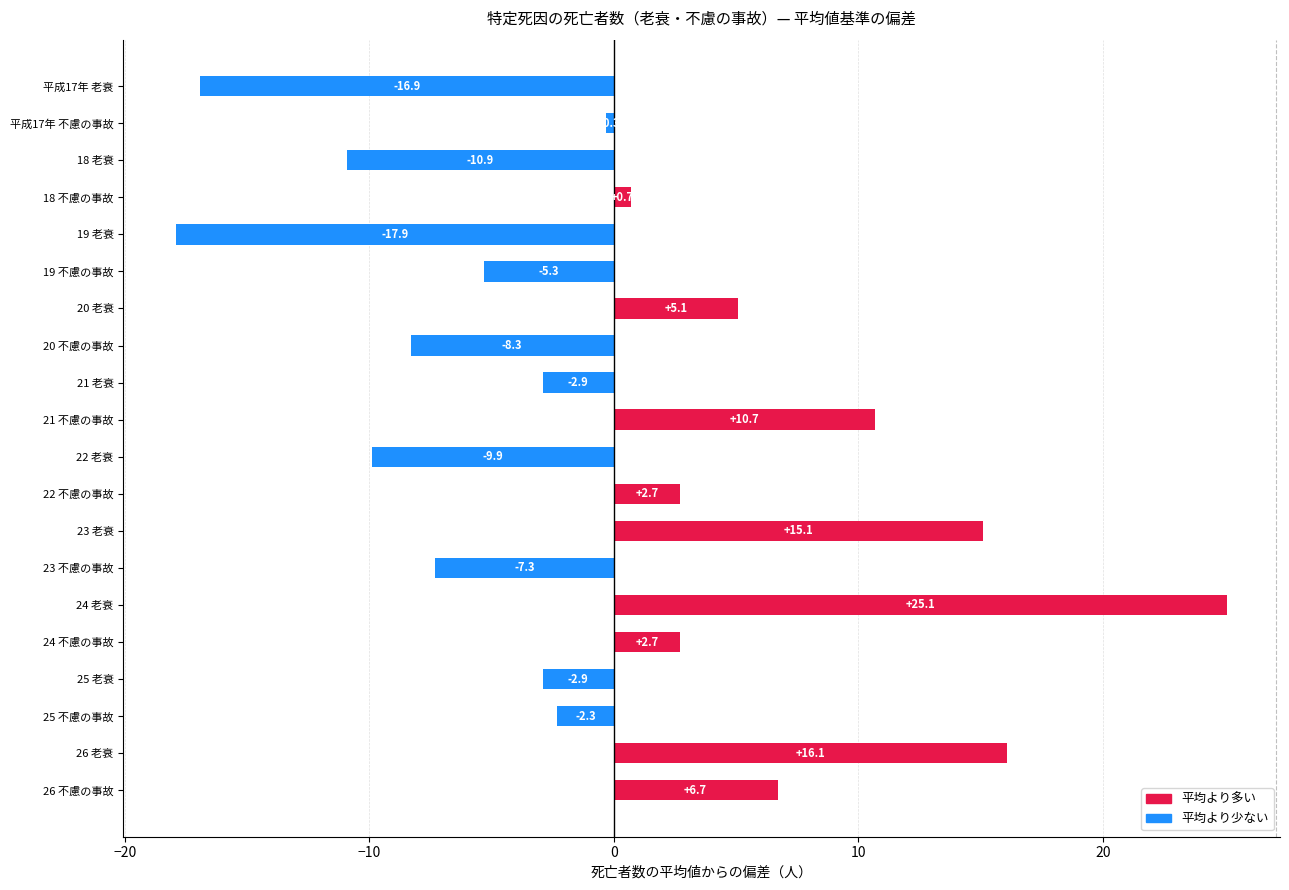

Does the chart contain any negative values?

Yes